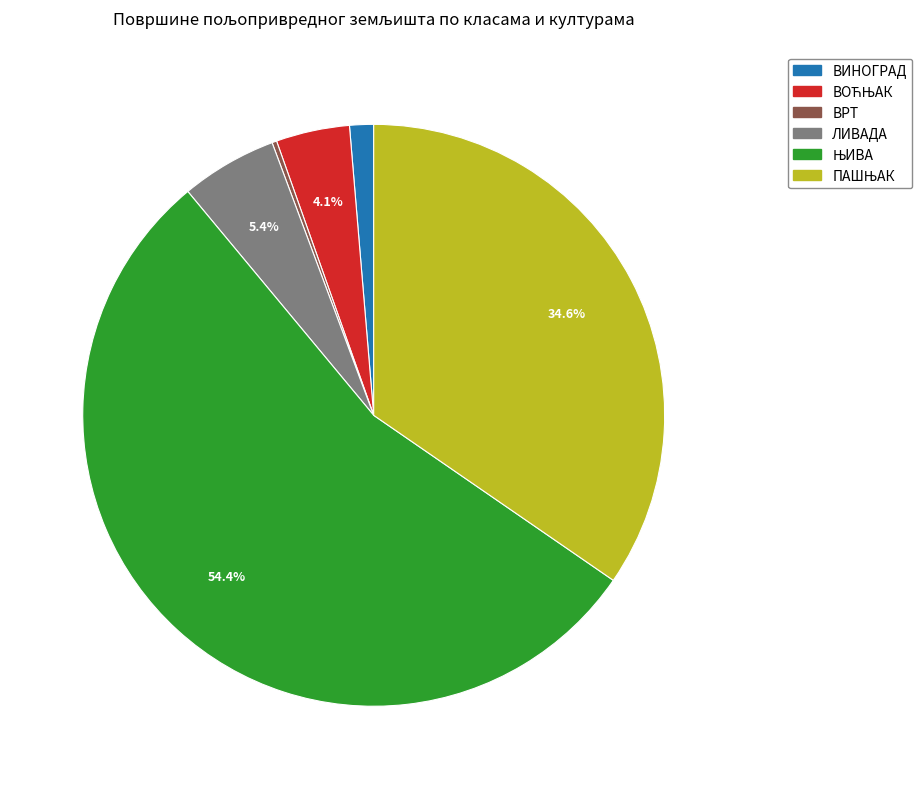

Is there a majority slice in this chart?

Yes